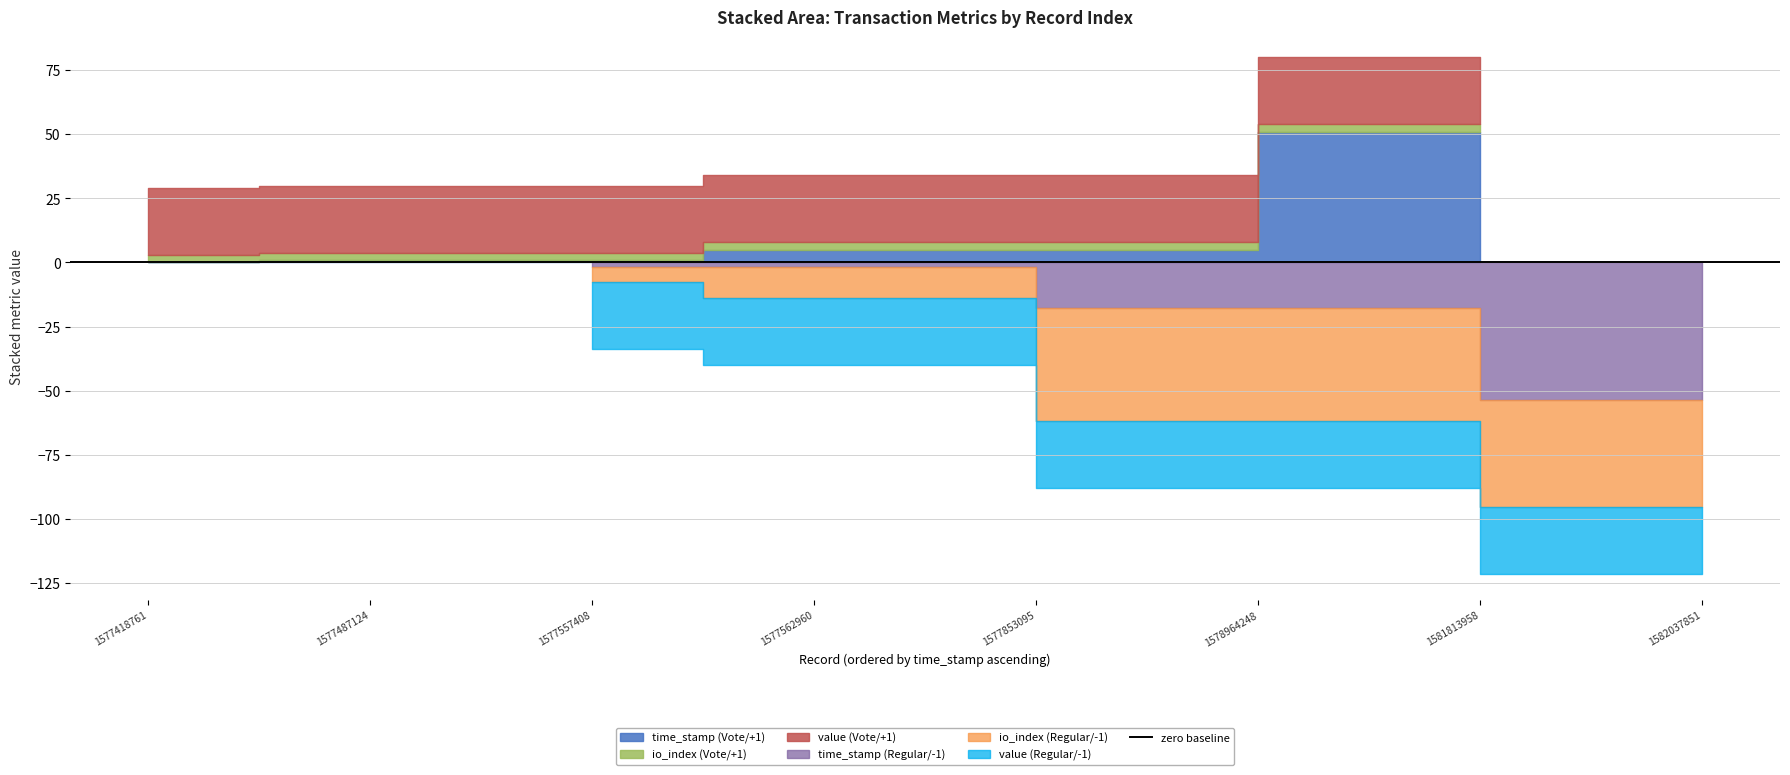

What is the sum of the io_index values at 5 and -1?

48.0